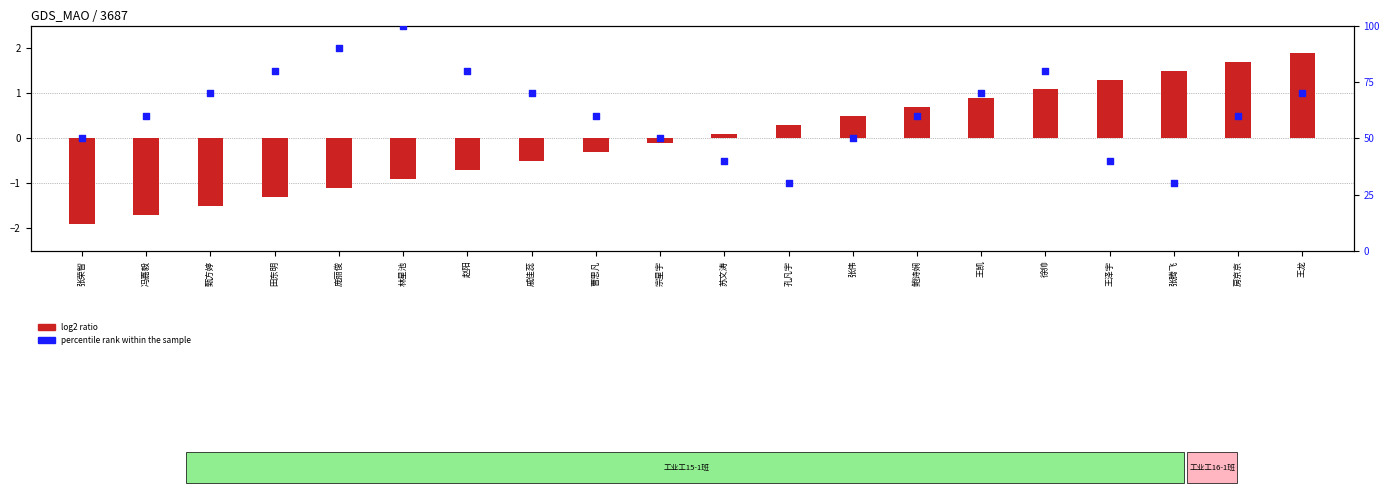

What are all the series names shown in the legend?

log2 ratio, percentile rank within the sample